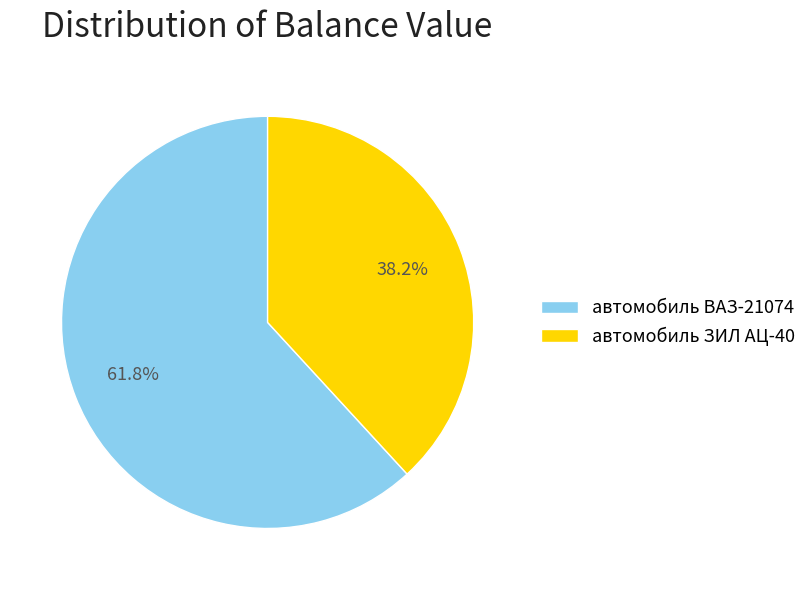

True or false: автомобиль ЗИЛ АЦ-40 accounts for 30% of the total.

False